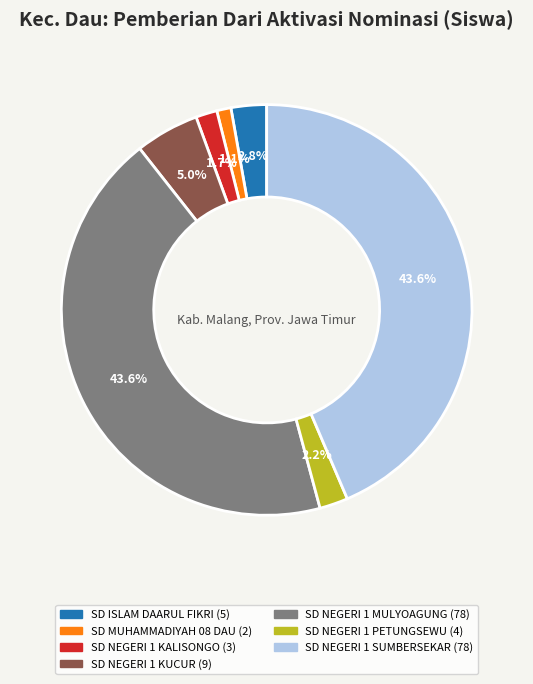

Is there any slice that represents more than half of the pie?

No